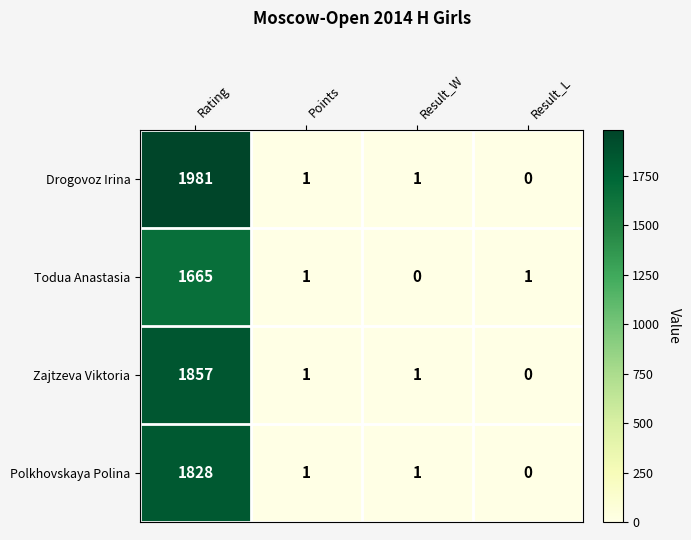

Reading left to right, list all the values displayed in this chart.

Drogovoz Irina: 1981	1	1	0
Todua Anastasia: 1665	1	0	1
Zajtzeva Viktoria: 1857	1	1	0
Polkhovskaya Polina: 1828	1	1	0